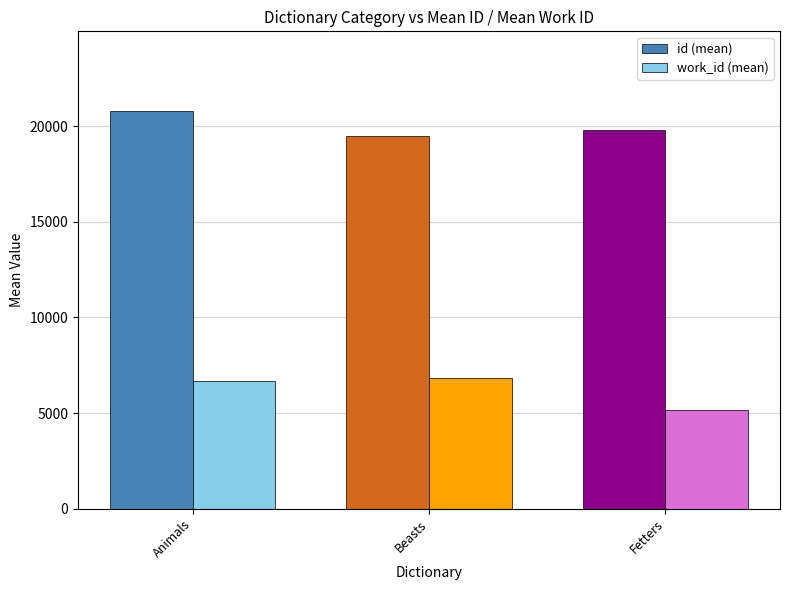

What is the label of the 3rd bar from the left?

Fetters